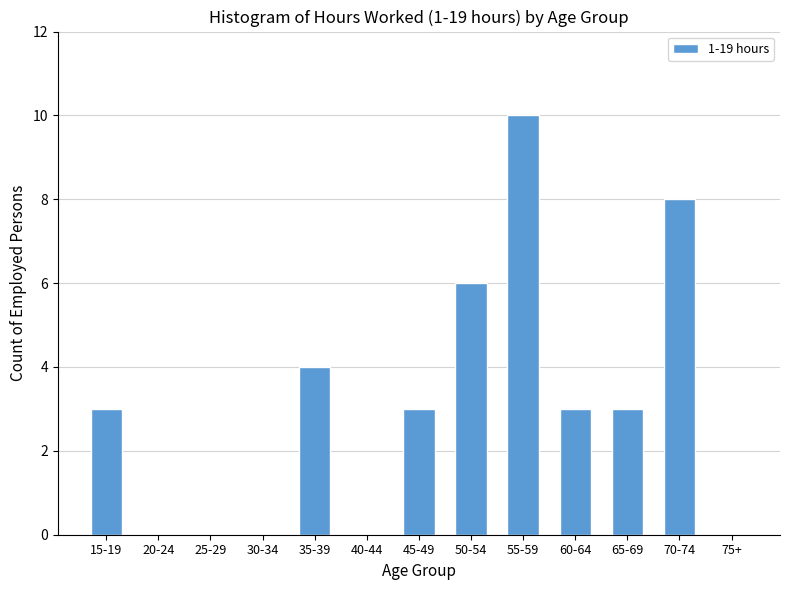

Reading right to left, extract all data points from this chart.

75+=0	70-74=8	65-69=3	60-64=3	55-59=10	50-54=6	45-49=3	40-44=0	35-39=4	30-34=0	25-29=0	20-24=0	15-19=3